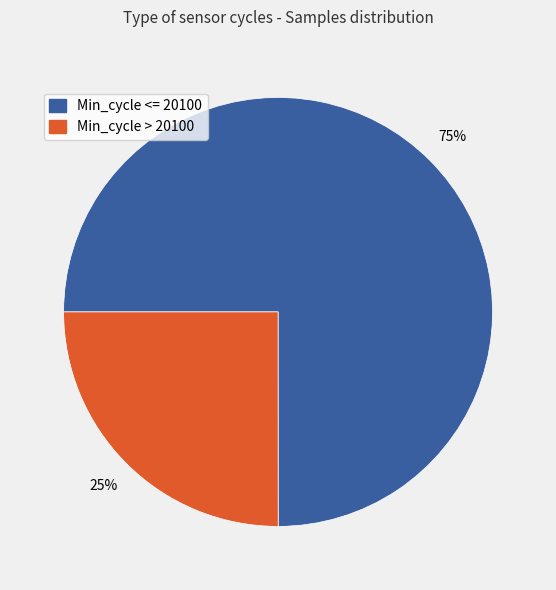

Does any single category account for the majority?

Yes